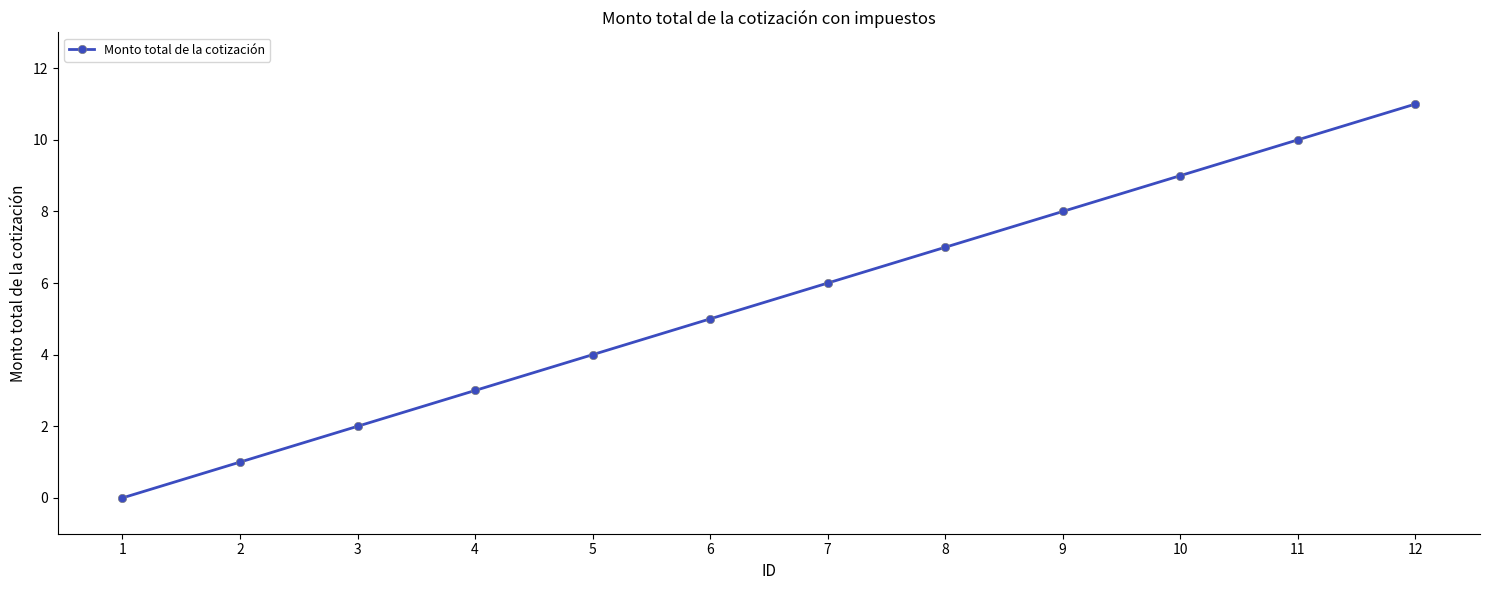

What is the maximum value shown in the chart?

11